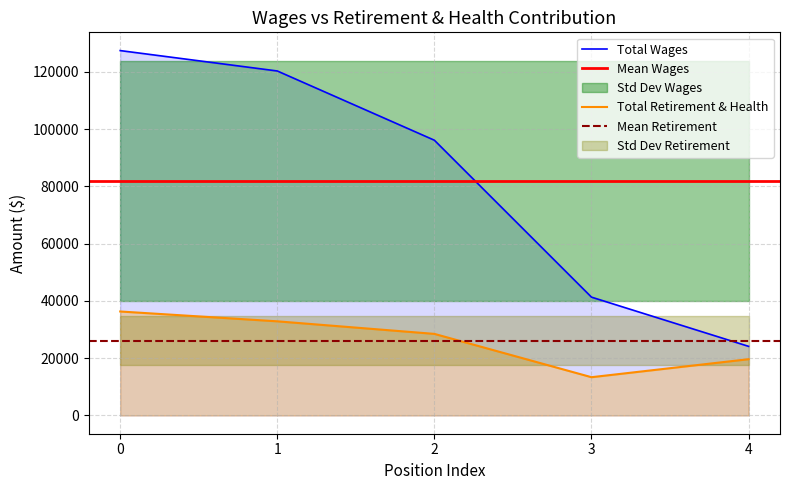

What is the lowest value of the Total Retirement & Health series?

13362